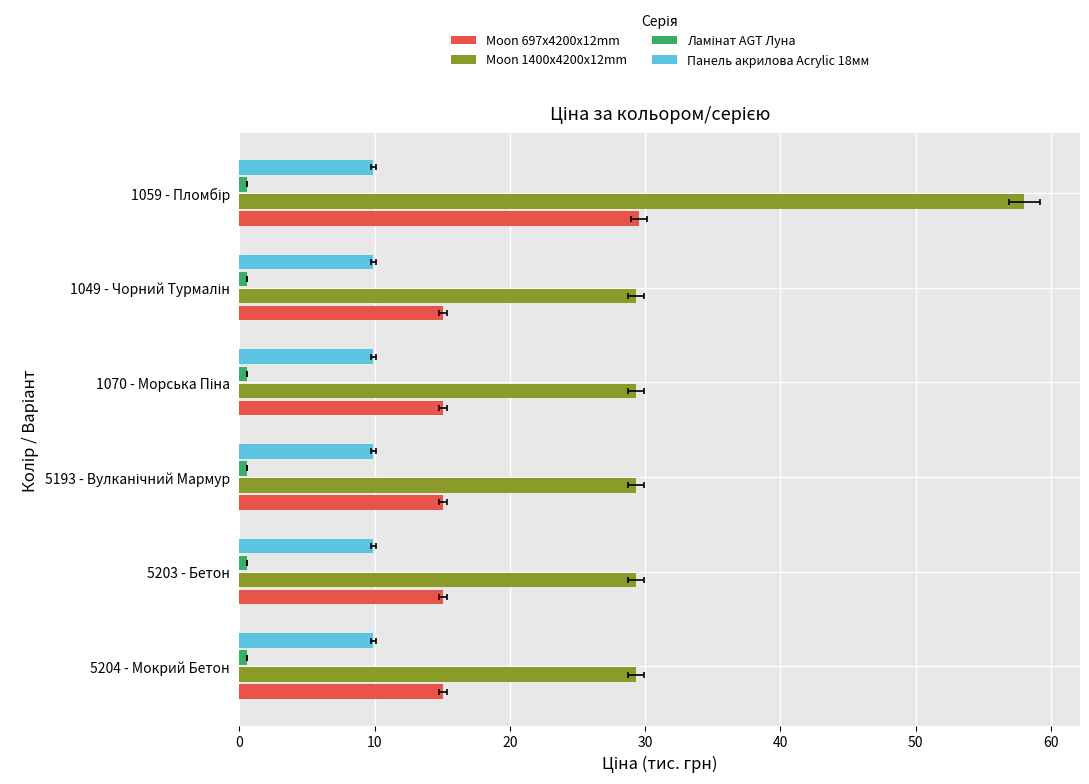

At how many categories does at least one series exceed 16?

6